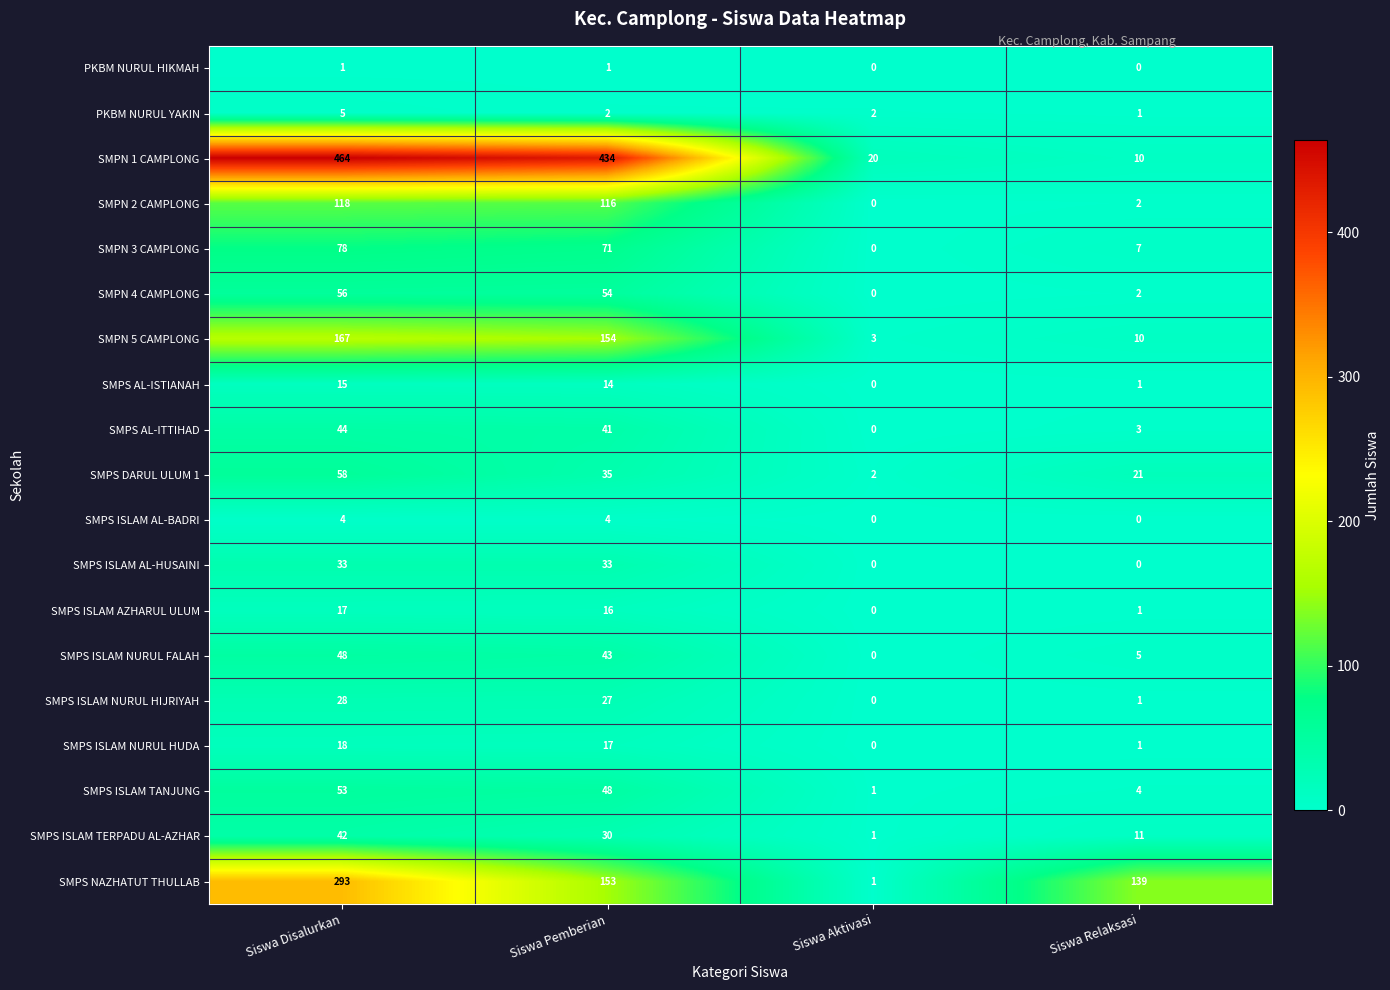

Which series changed the most between Siswa Aktivasi and Siswa Relaksasi?

SMPS NAZHATUT THULLAB